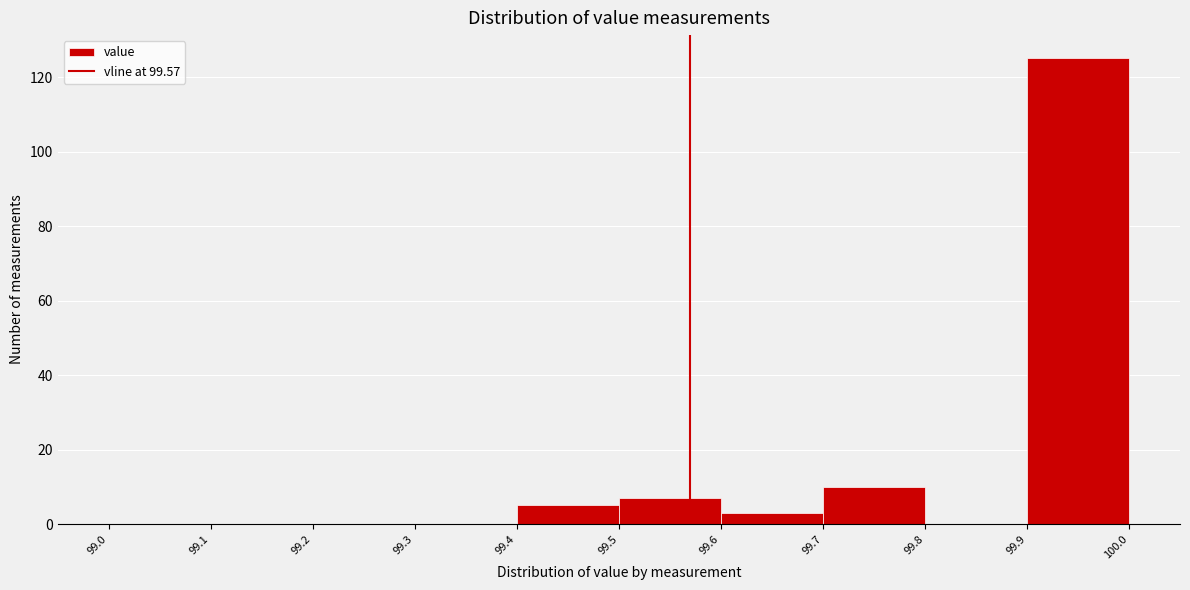

Over which range of the x-axis is the bar tallest?

99.9 to 100.0